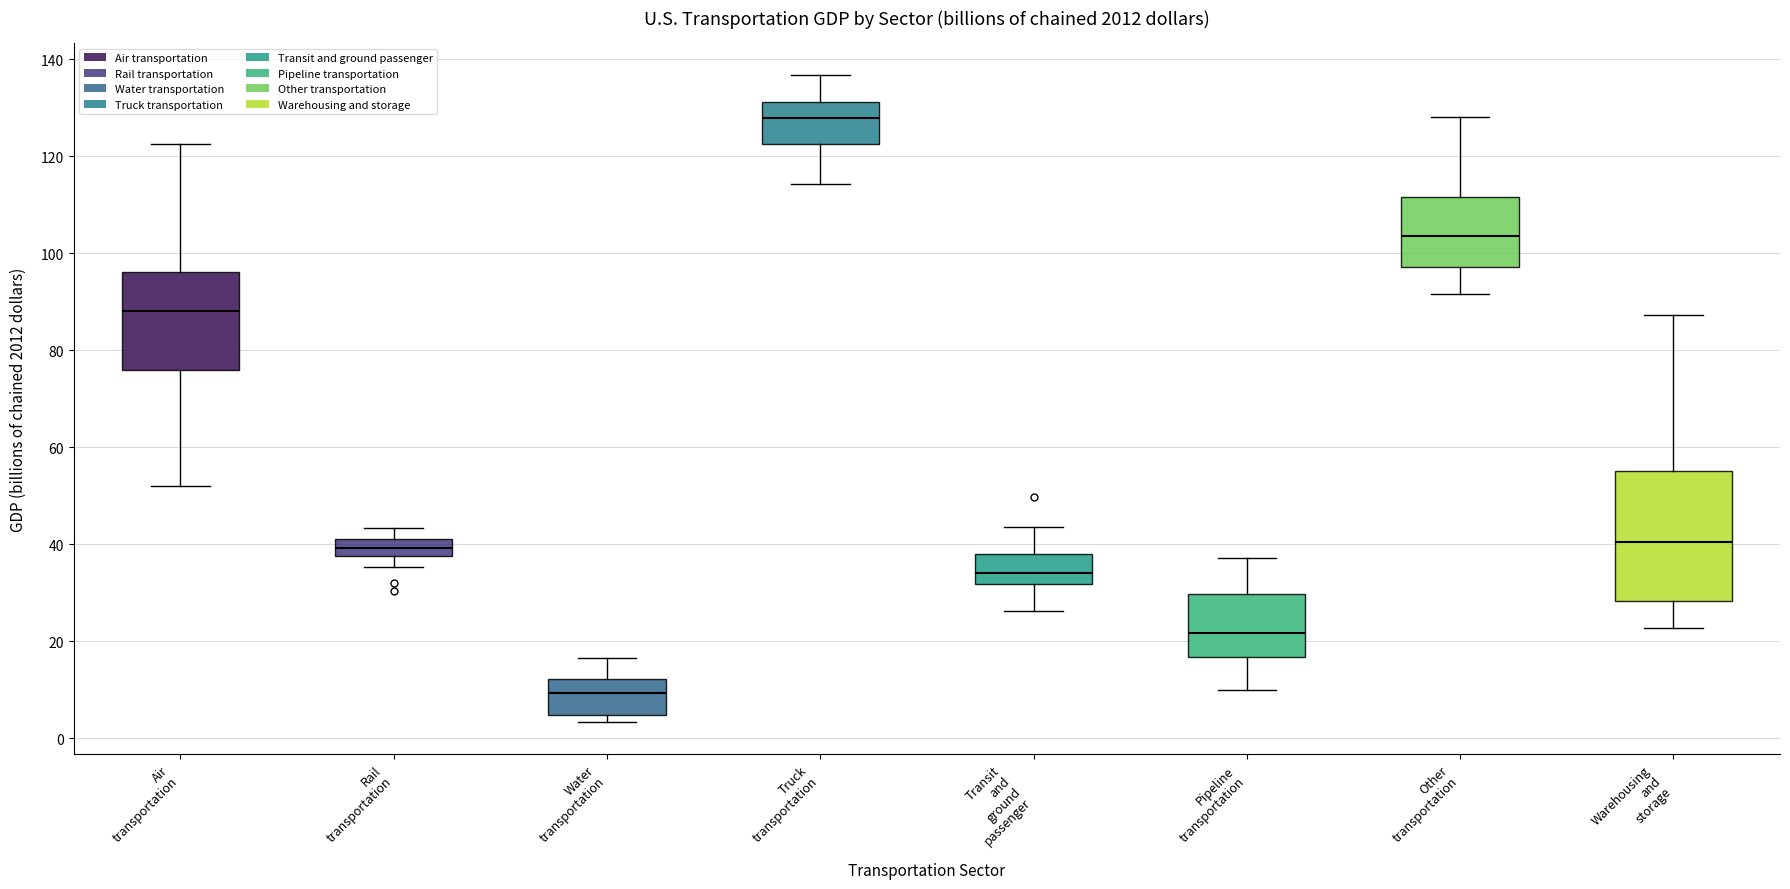

Reading left to right, read every box against the y-axis: the position of its median line, the range the box covers, and the ends of its whiskers. The values are not printed on the chart, so give them approximately, as read against the axis.

Air transportation: median 88, box 76 to 96, whiskers 52 to 122
Rail transportation: median 40, box 38 to 42, whiskers 36 to 44
Water transportation: median 10, box 4 to 12, whiskers 4 (just below the box's lower edge) to 16
Truck transportation: median 128, box 122 to 132, whiskers 114 to 136
Transit and ground passenger: median 34, box 32 to 38, whiskers 26 to 44
Pipeline transportation: median 22, box 16 to 30, whiskers 10 to 38
Other transportation: median 104, box 98 to 112, whiskers 92 to 128
Warehousing and storage: median 40, box 28 to 56, whiskers 22 to 88